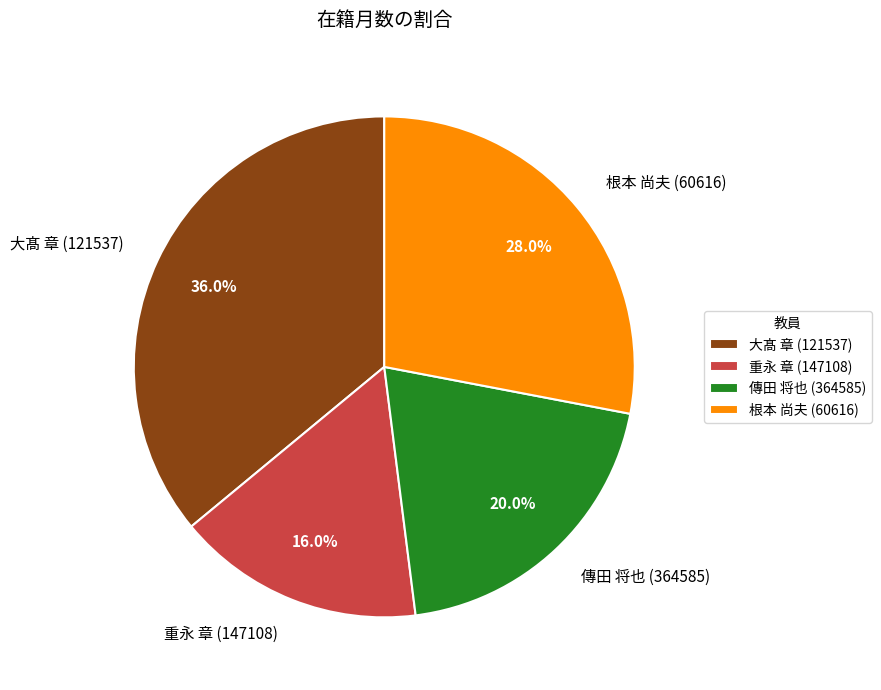

Does 重永 章 (147108) represent more than half of the total?

No